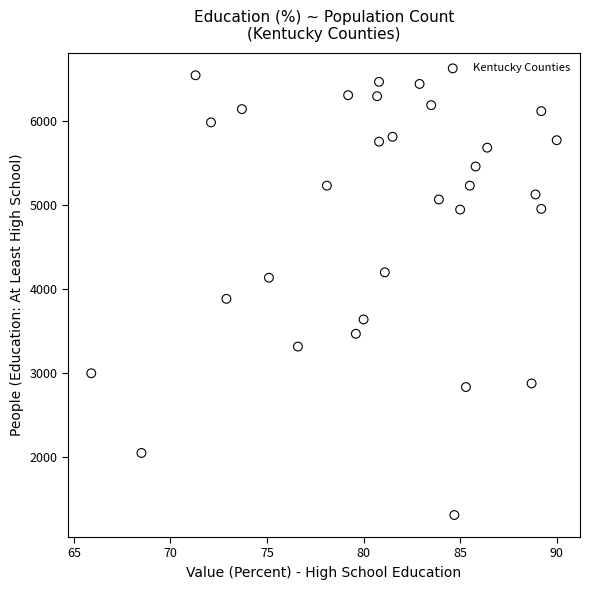

What is the range of Y values (max minus min)?

5236